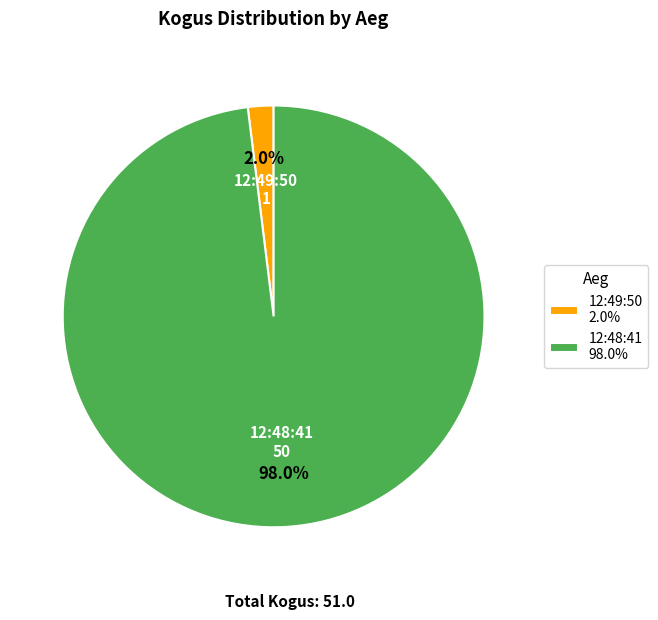

Rank the categories by value from highest to lowest.

12:48:41, 12:49:50